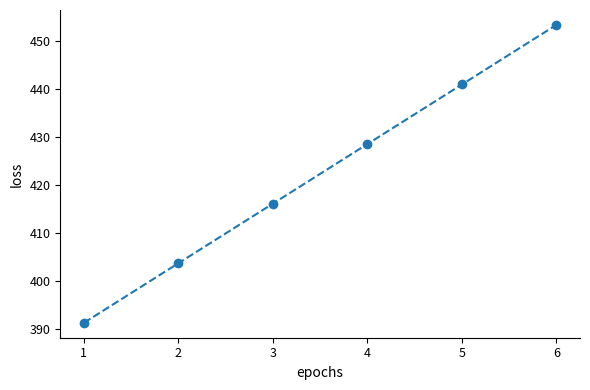

What is the ratio of the value at 6 to the value at 1?

1.2